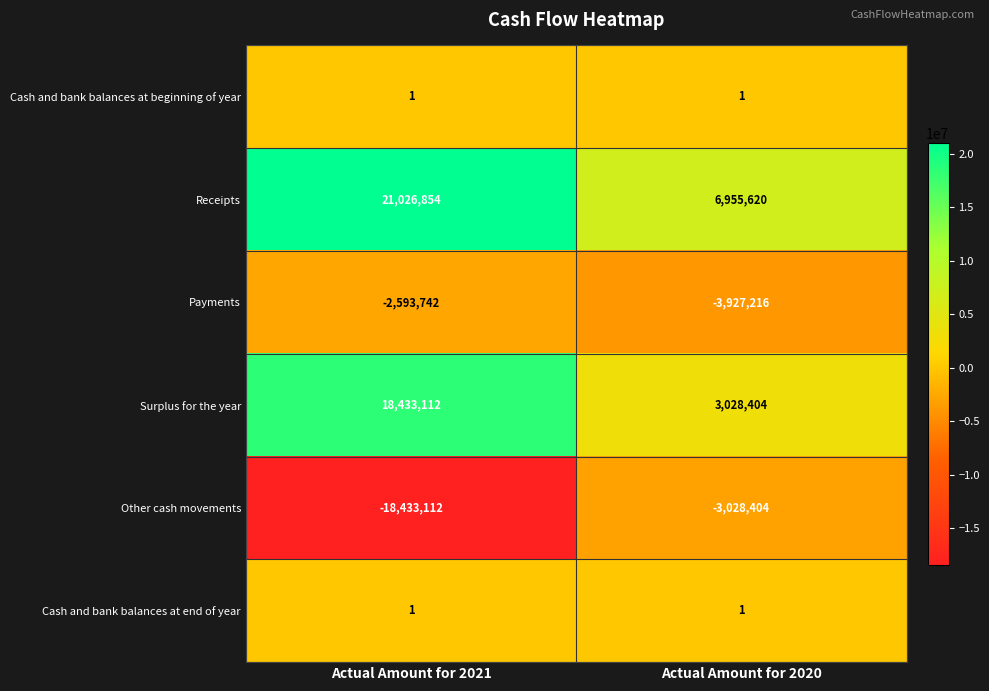

What is the difference between the highest and lowest values at Actual Amount for 2020?

10882836